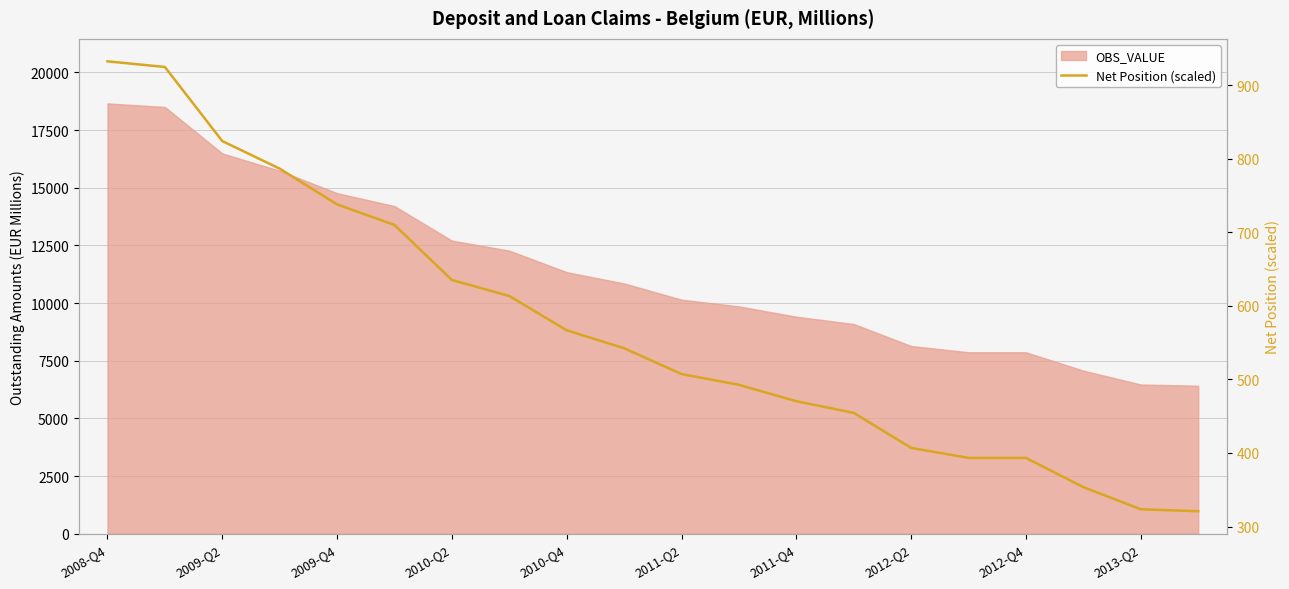

Does the chart display data point markers on the line(s)?

No